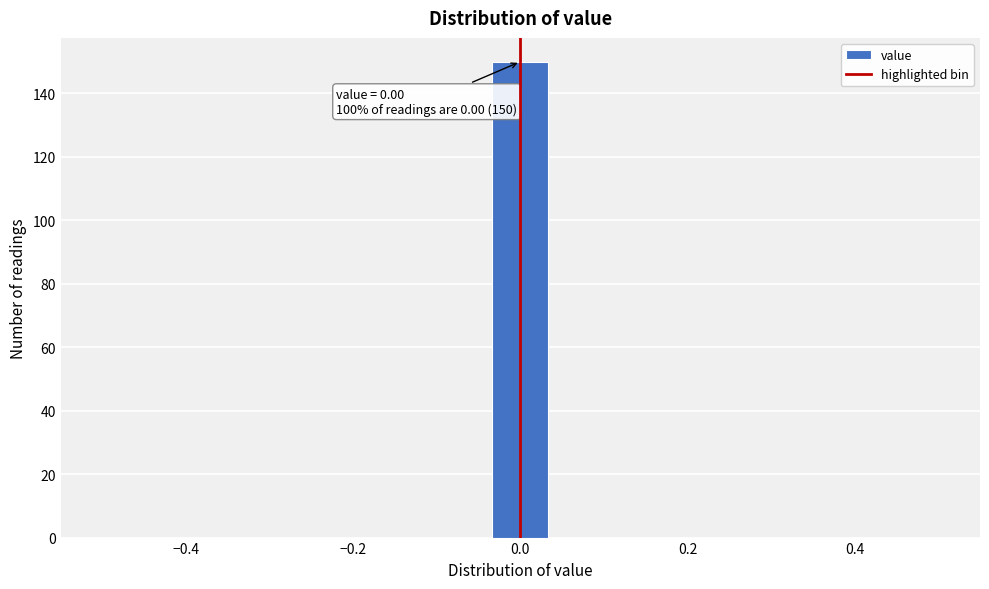

Around what value on the x-axis is the tallest bar? Give the approximate position of its centre, as read against the axis.

0.00